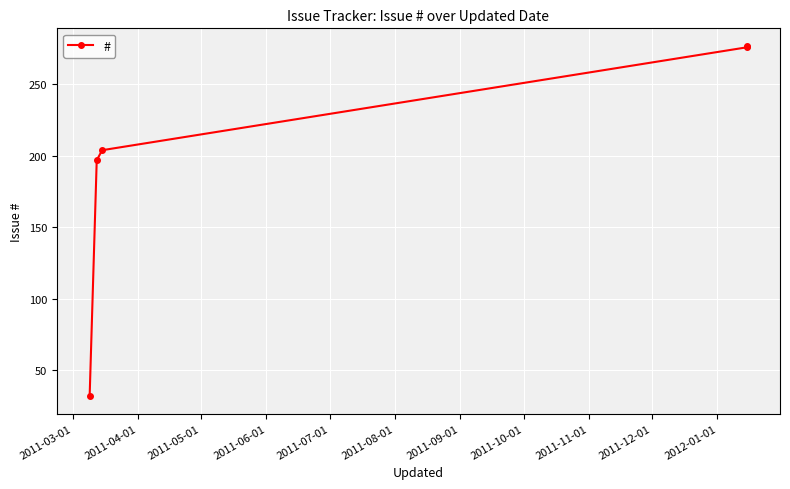

What is the sum of all values?

986